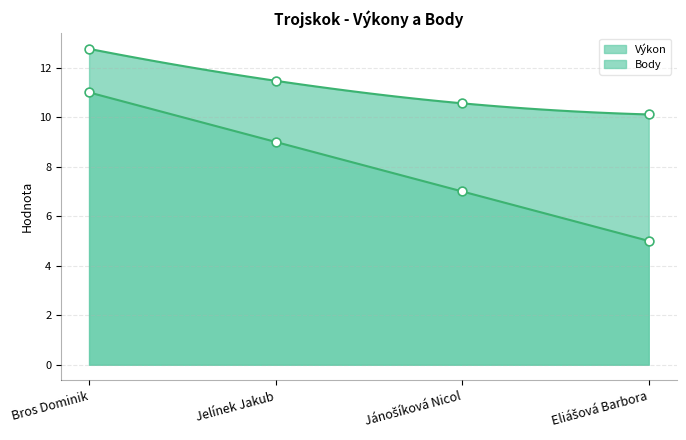

Which series reaches the maximum Y coordinate?

Výkon